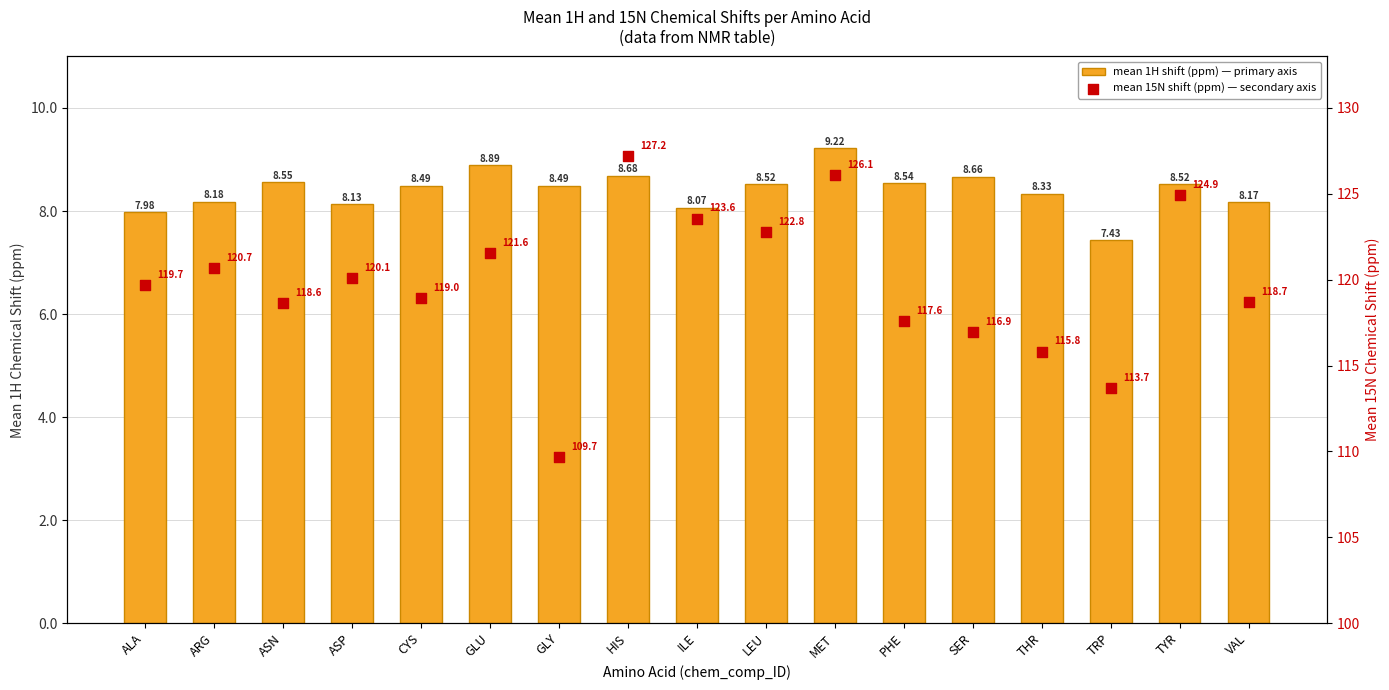

What are all the series names shown in the legend?

mean 1H shift (ppm) — primary axis, mean 15N shift (ppm) — secondary axis